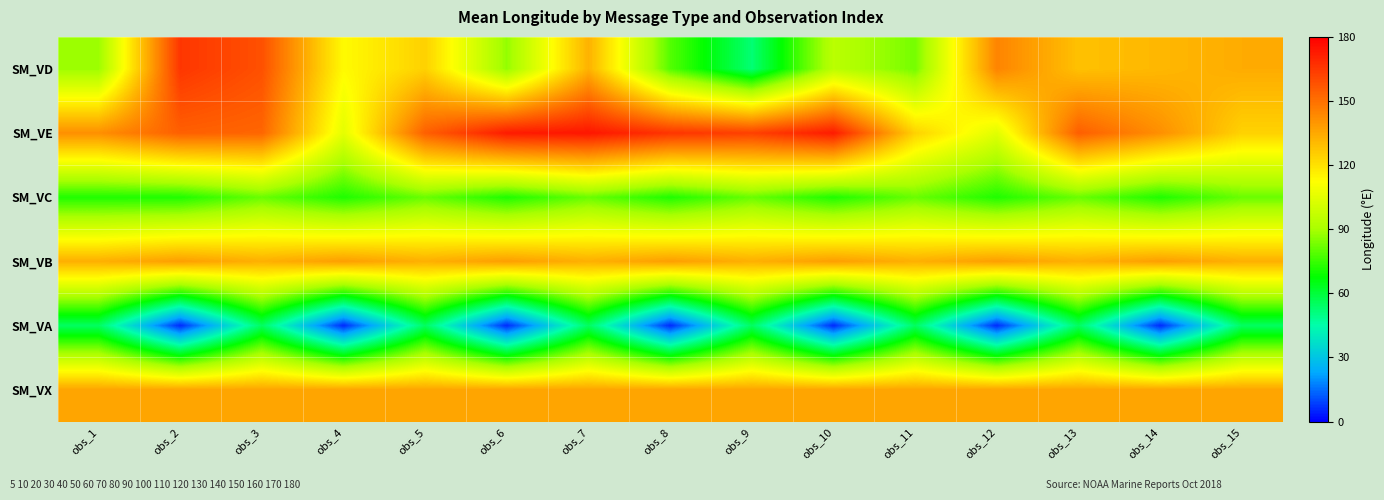

What is the total value across all series at obs_12?

600.7